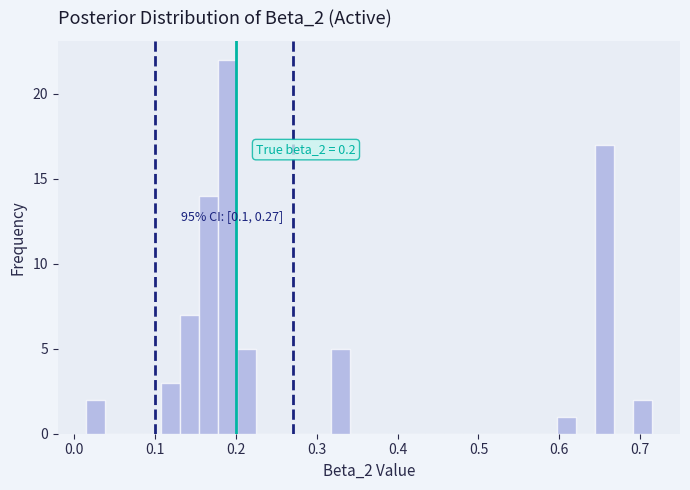

Around what value on the x-axis is the tallest bar? Give the approximate position of its centre, as read against the axis.

0.19